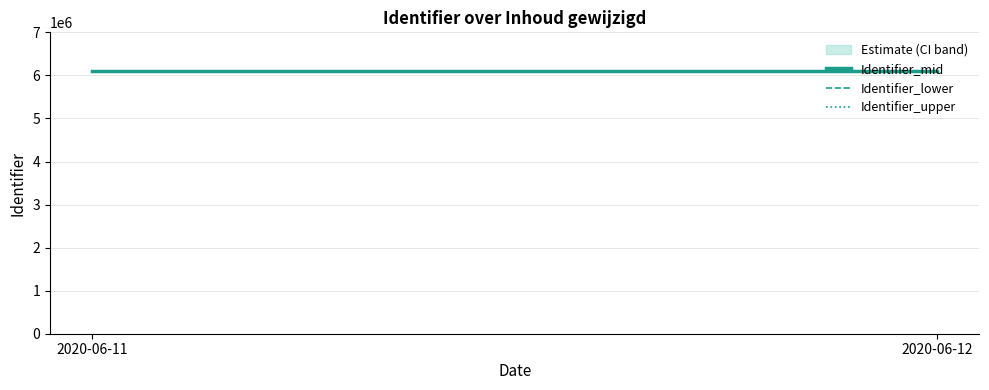

Reading right to left, what are all the values shown in this chart?

Identifier_mid: 6094223	6094223
Identifier_lower: 6094223	6094203
Identifier_upper: 6096035	6096035